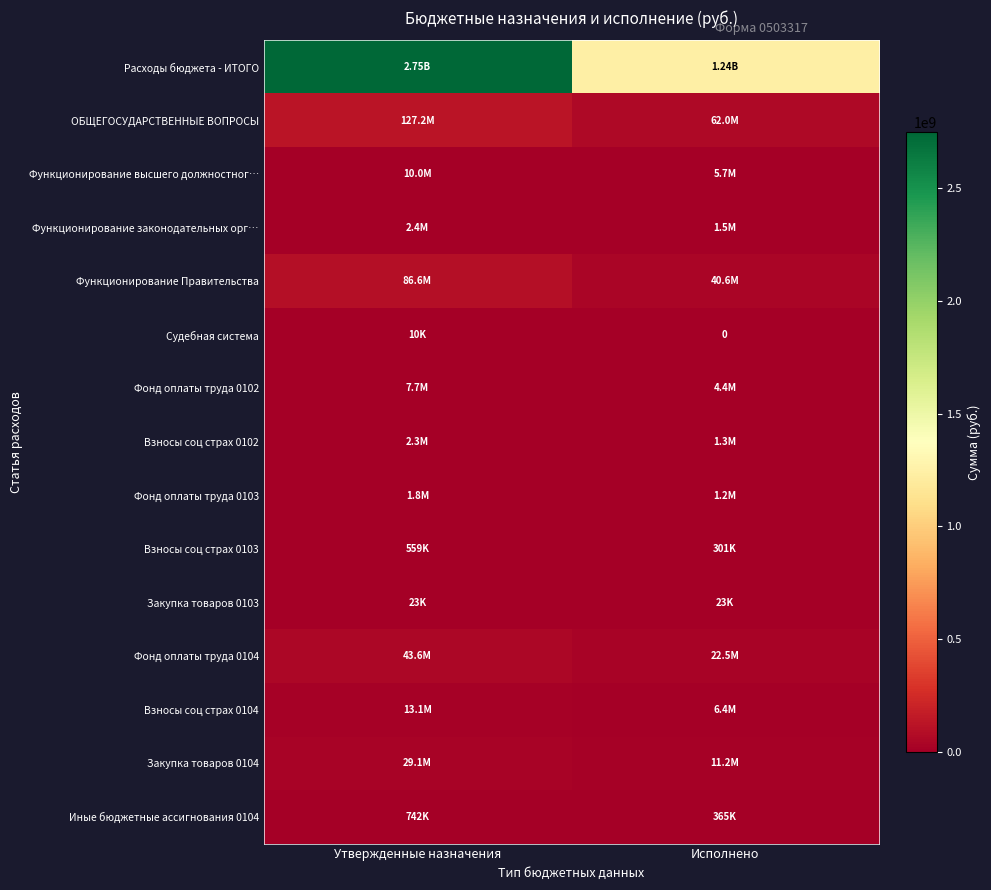

Which series has the largest range (max minus min)?

Расходы бюджета - ИТОГО